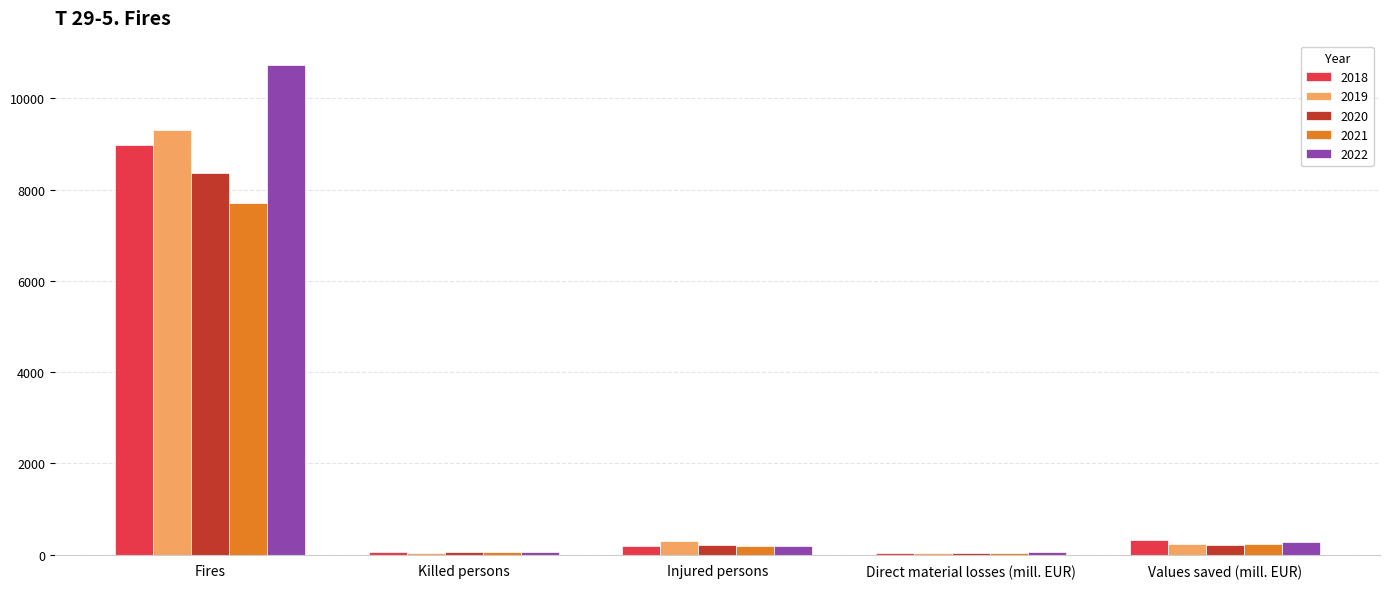

What is the approximate value of 2022 at Values saved (mill. EUR)?

273.1